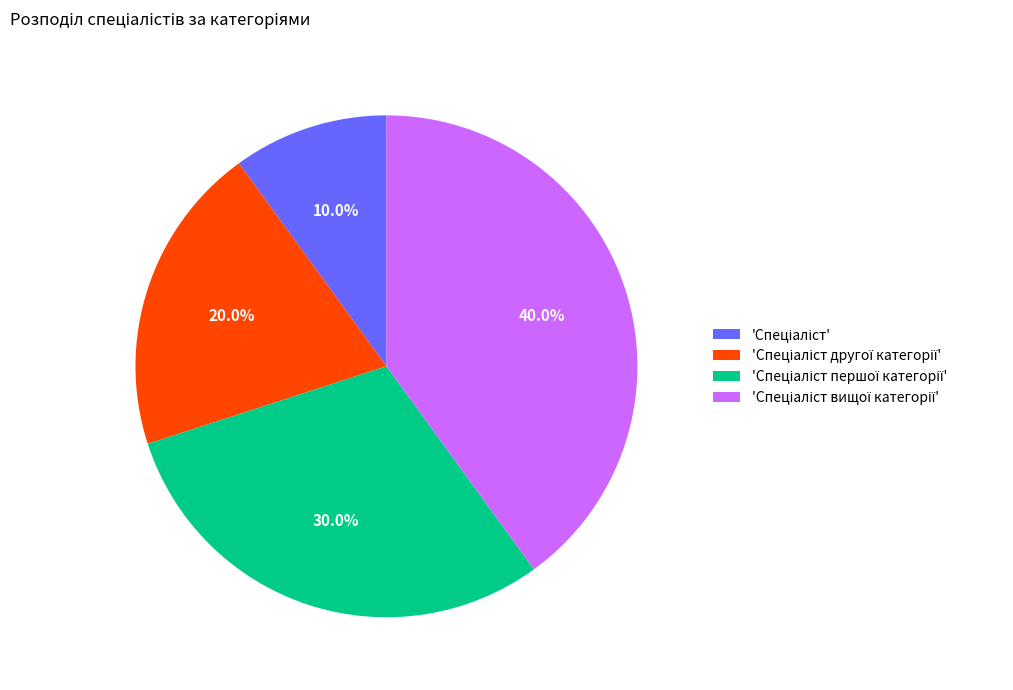

Is there any slice that represents more than half of the pie?

No